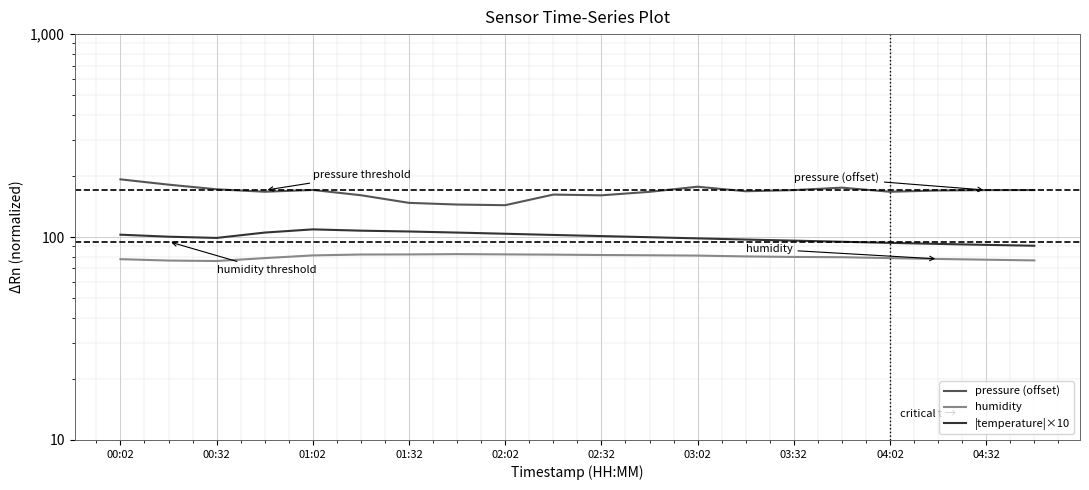

What is the smallest value displayed?

76.2